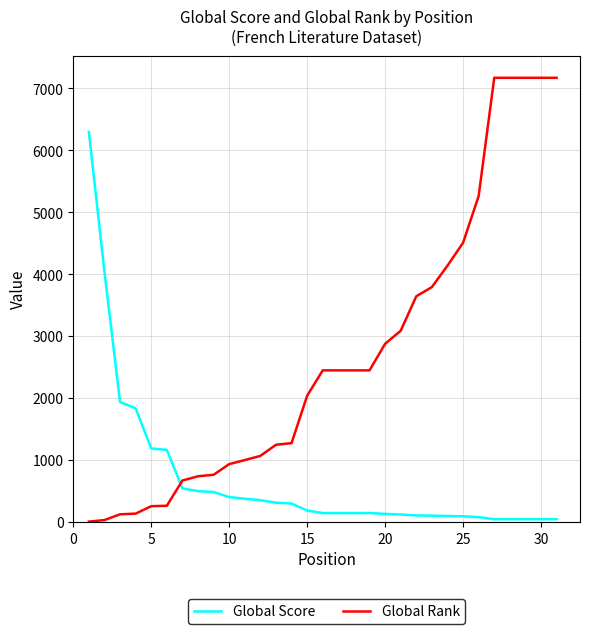

True or false: Global Rank and Global Score intersect in this chart.

True